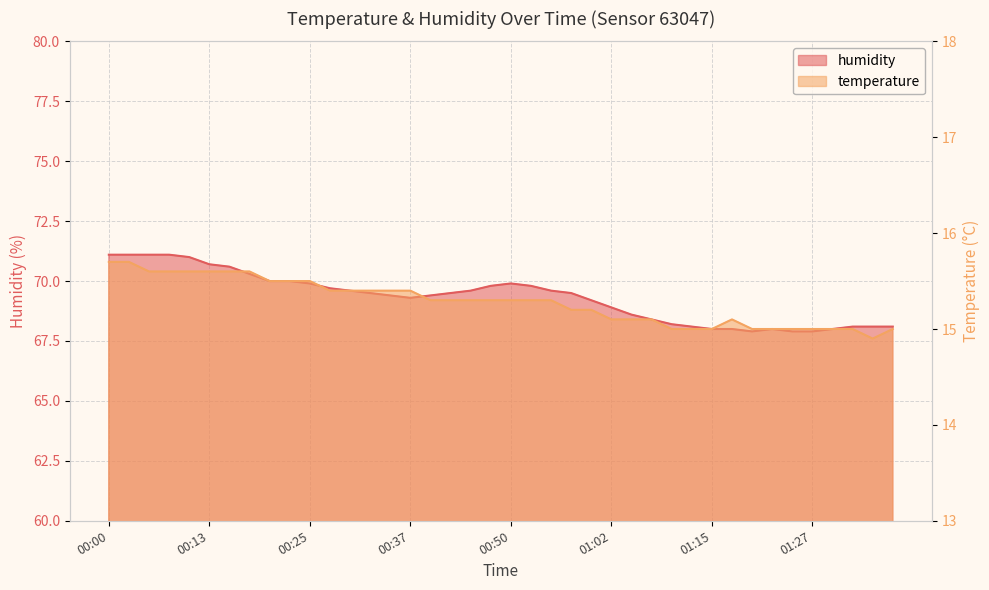

Which category has the highest value across all series?

00:00